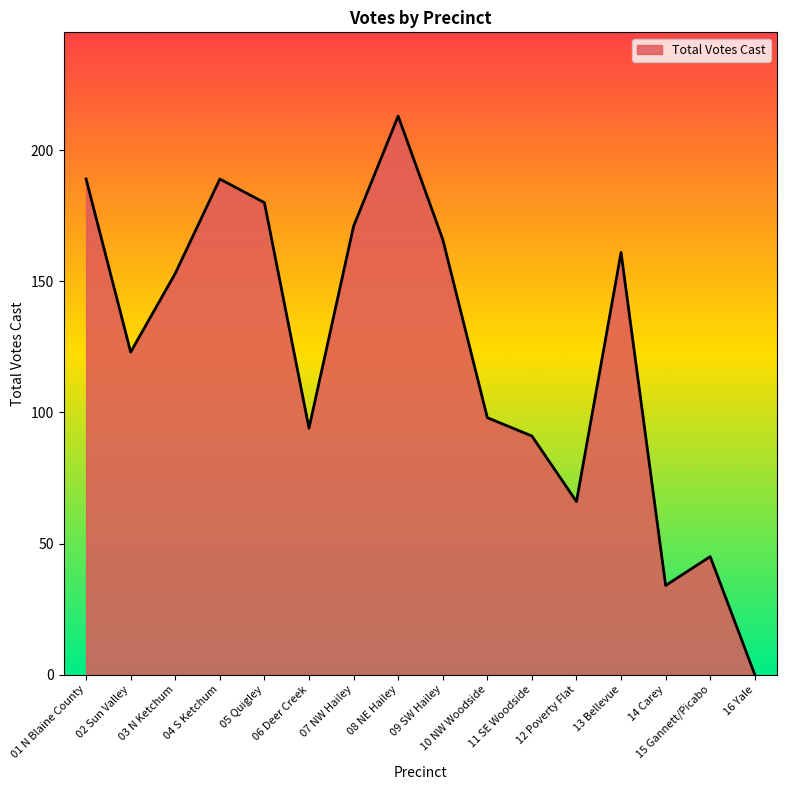

Reading right to left, transcribe all the data shown in this chart.

0	45	34	161	66	91	98	166	213	171	94	180	189	153	123	189